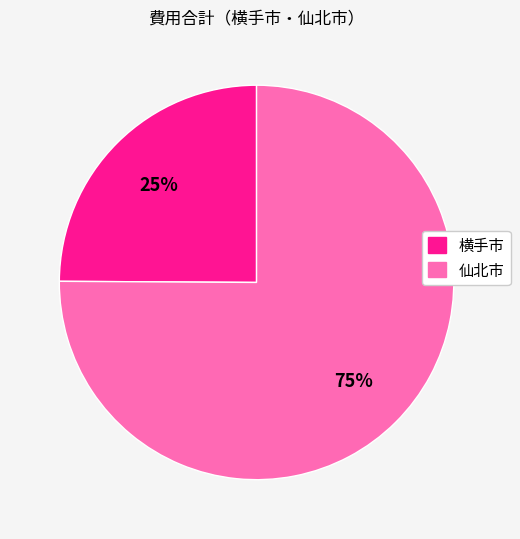

Rank the categories by value from lowest to highest.

横手市, 仙北市